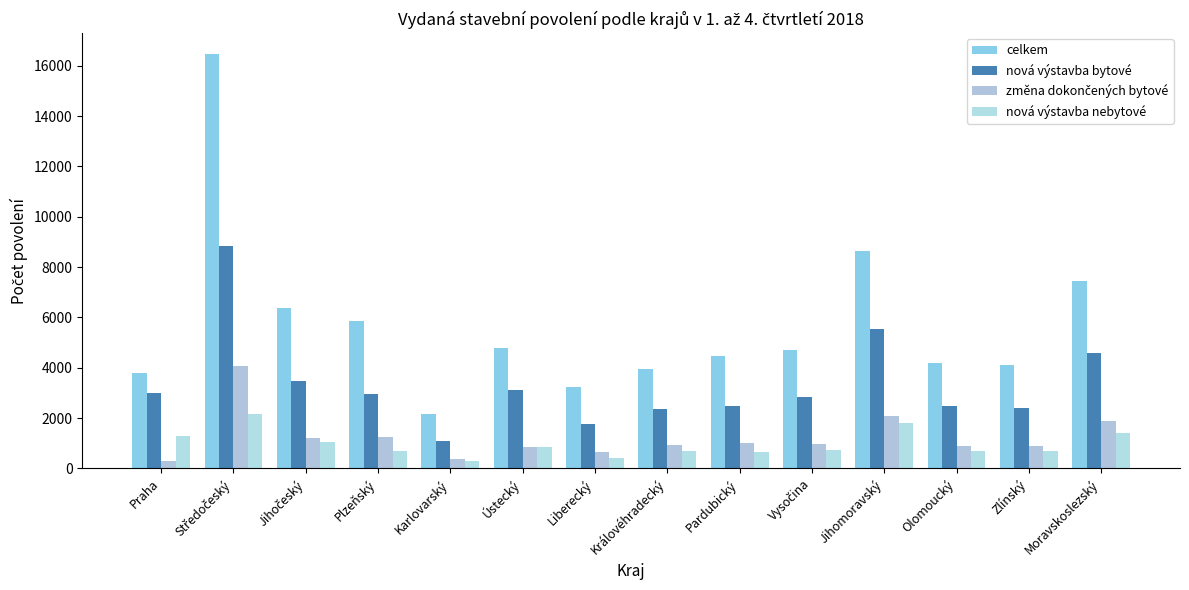

How many groups of bars are there?

14